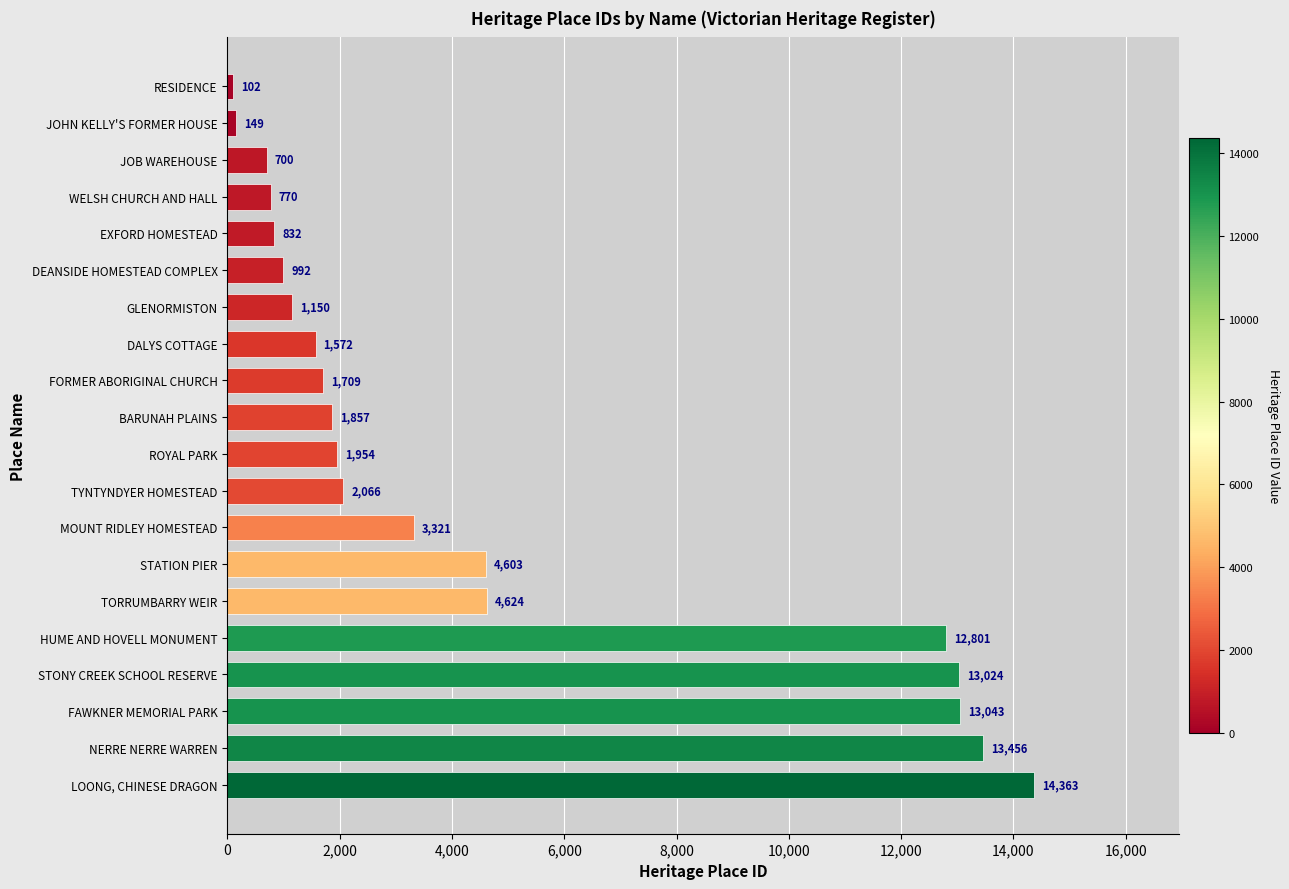

What is the value of the 2nd bar from the top?

149